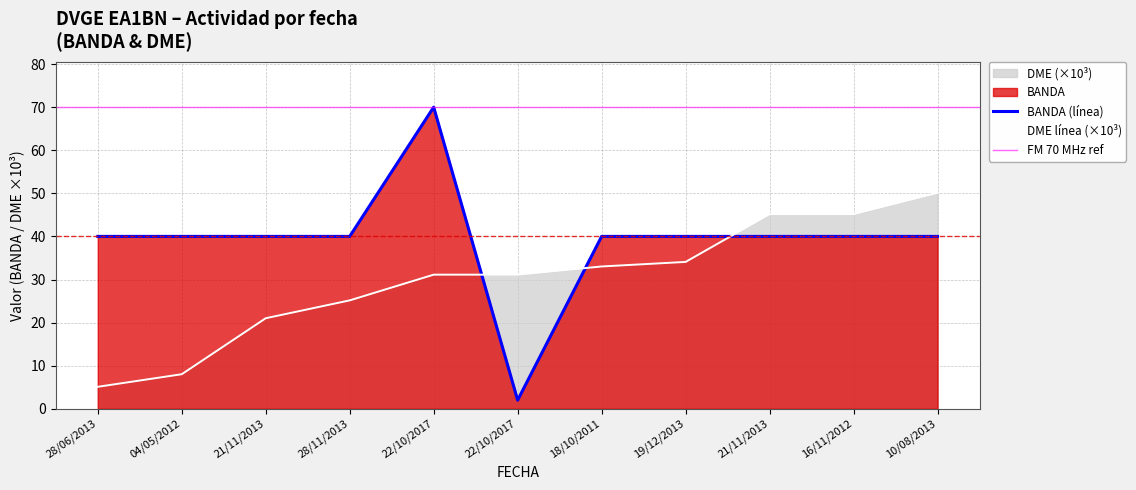

Reading left to right, list all the values displayed in this chart.

BANDA: 40.0	40.0	40.0	40.0	70.0	2.0	40.0	40.0	40.0	40.0	40.0
DME: 5.1	8.0	21.0	25.2	31.1	31.1	33.0	34.1	45.2	45.2	50.1